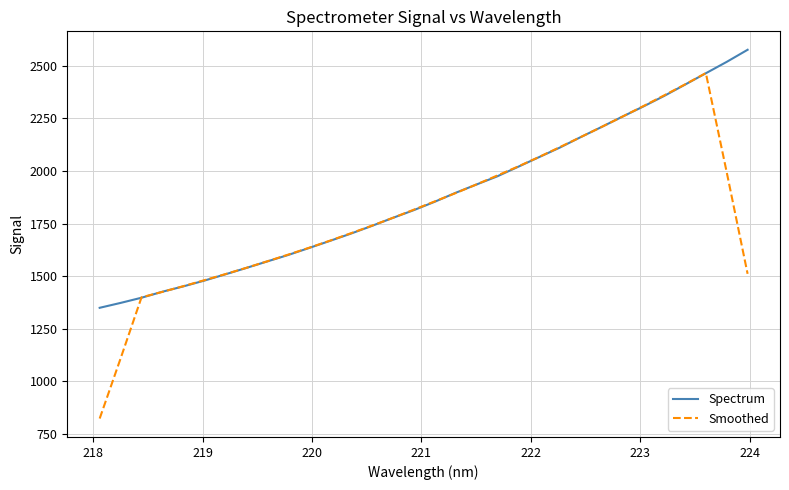

What is the highest value of the Spectrum series?

2575.0